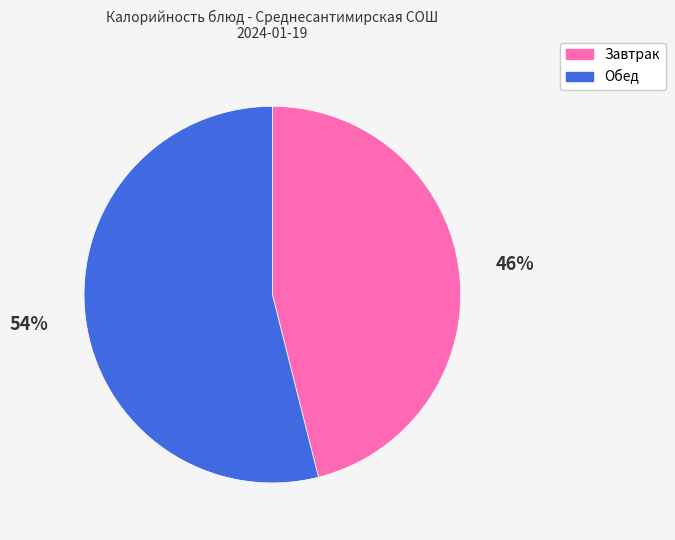

To the nearest percent, what is the difference between the largest and smallest slice percentages?

8%